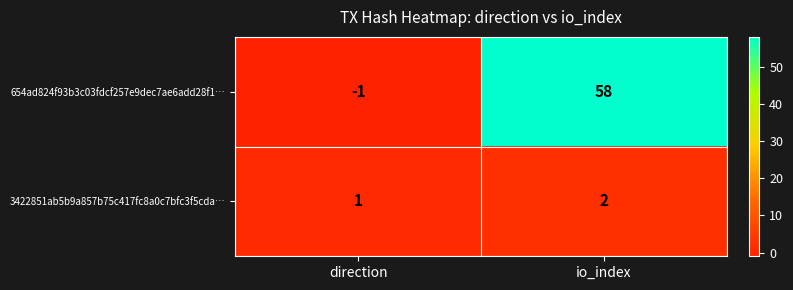

The value of 3422851ab5b9a857b75c417fc8a0c7bfc3f5cda… at io_index is 1. True or false?

False